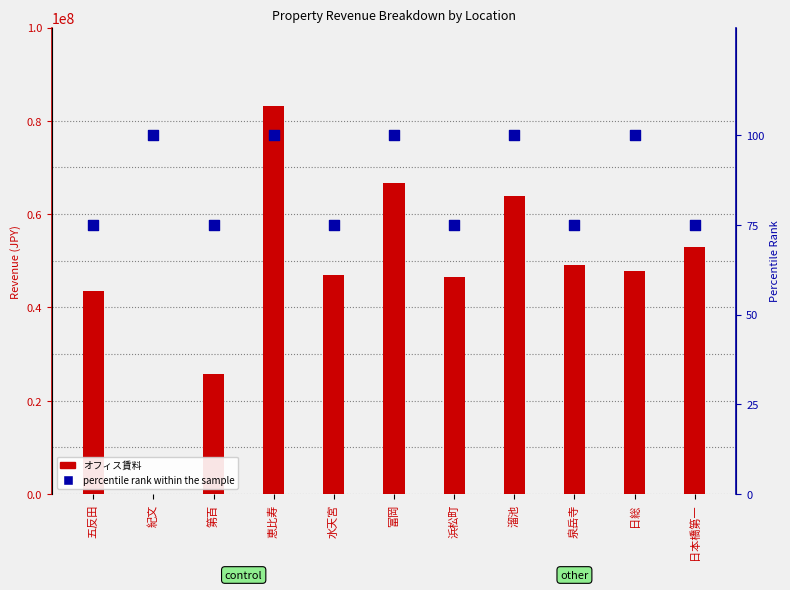

At how many categories does at least one series exceed 75704299?

1